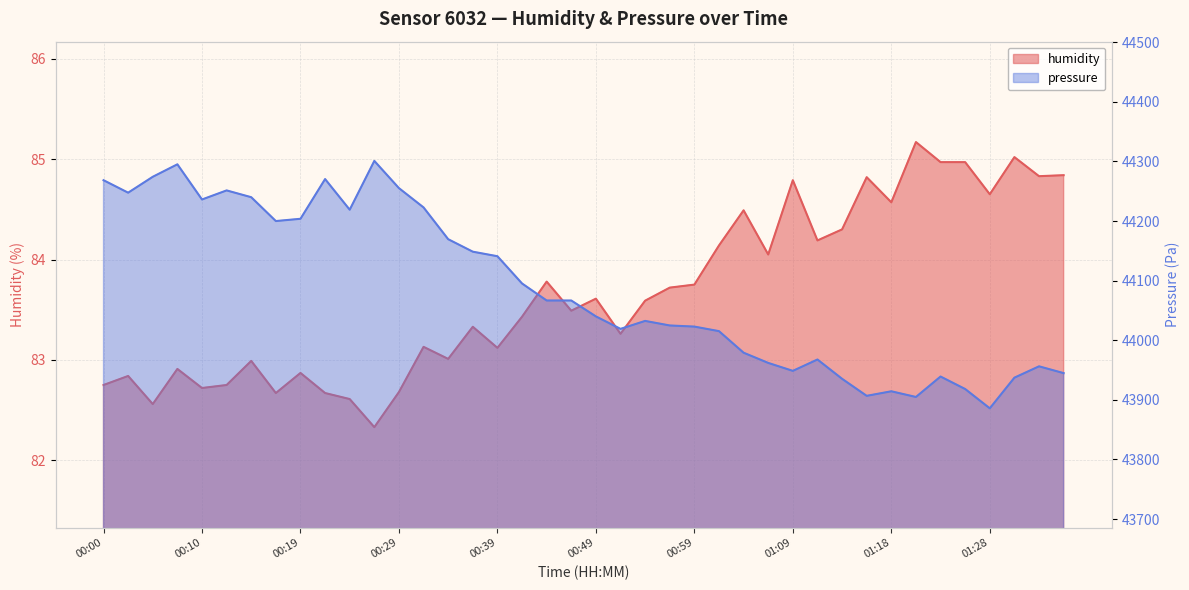

Is it true that pressure equals 21260.1 at 01:21?

False